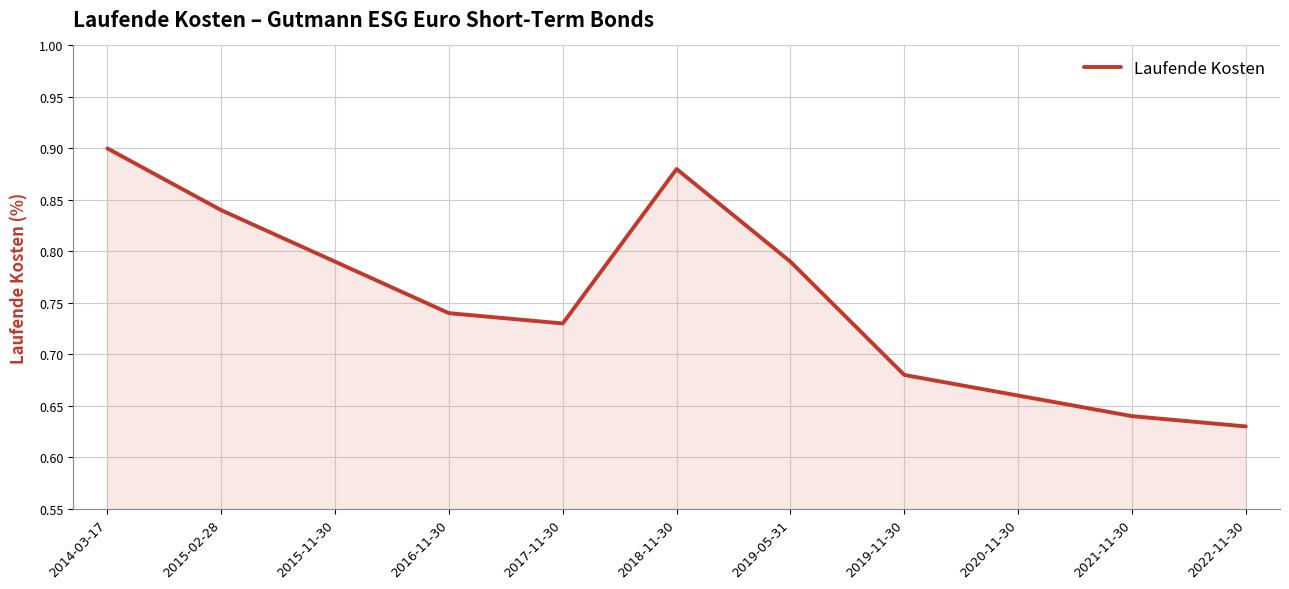

What position from the right is 2015-02-28?

10